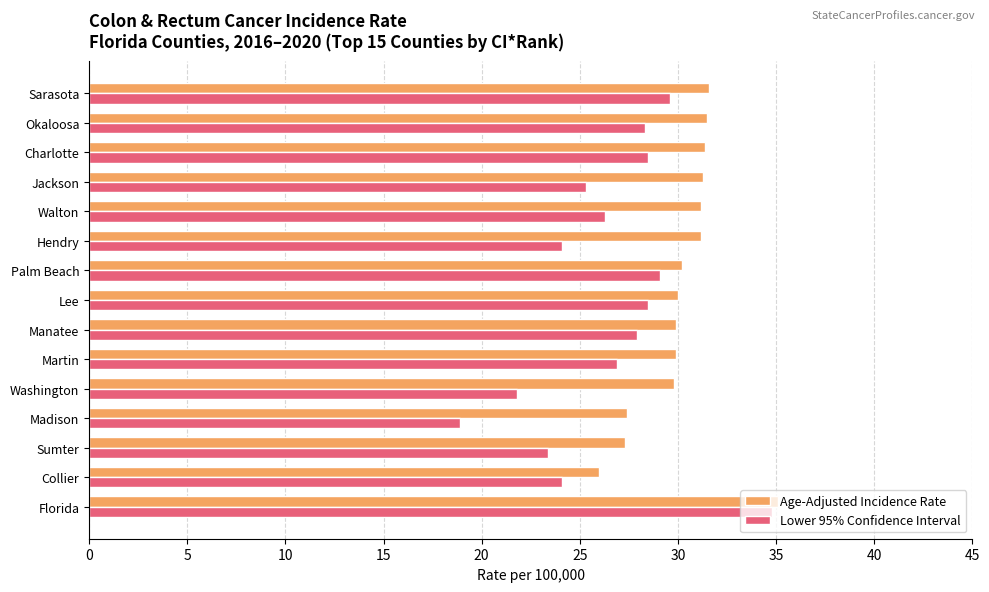

What is the minimum value for Lower 95% Confidence Interval?

18.9